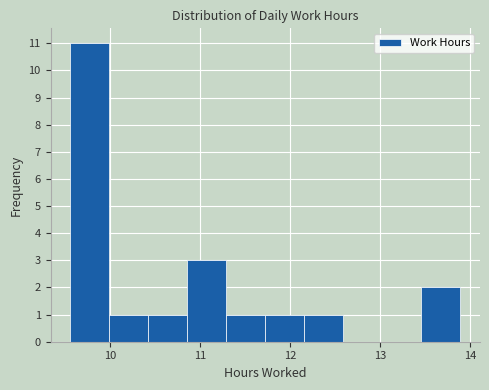

Over which range of the x-axis is the bar tallest?

9.6 to 10.0